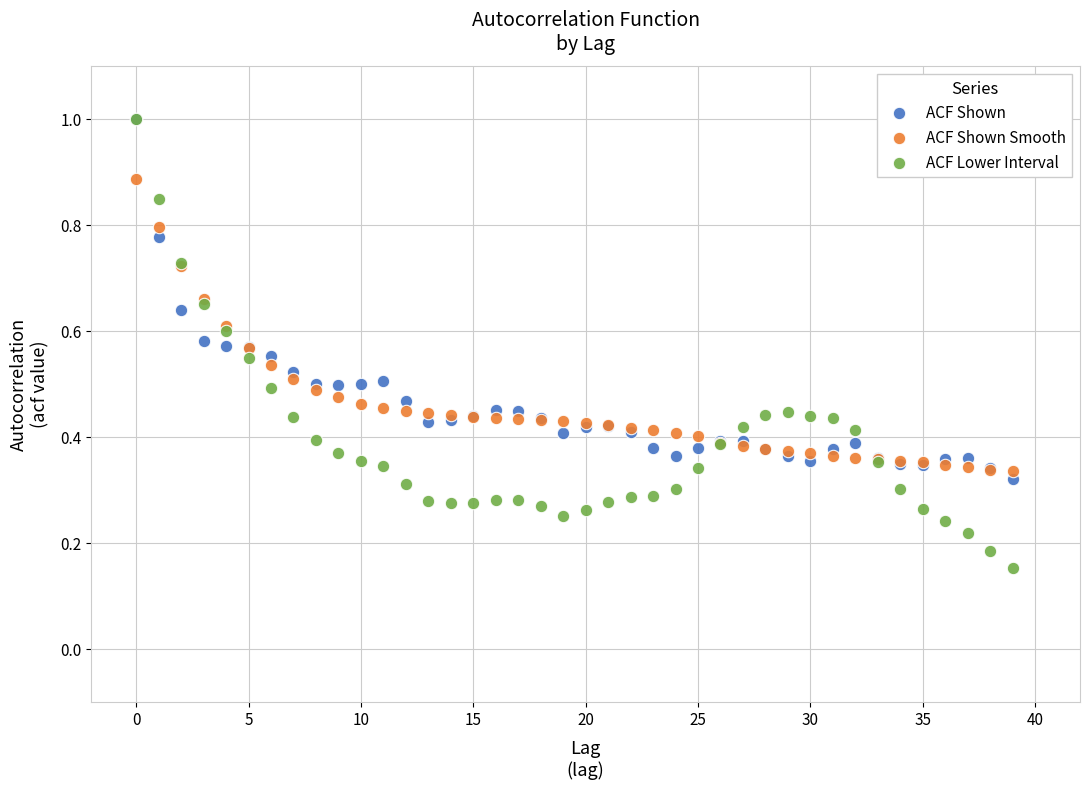

What are all the series names shown in the legend?

ACF Shown, ACF Shown Smooth, ACF Lower Interval